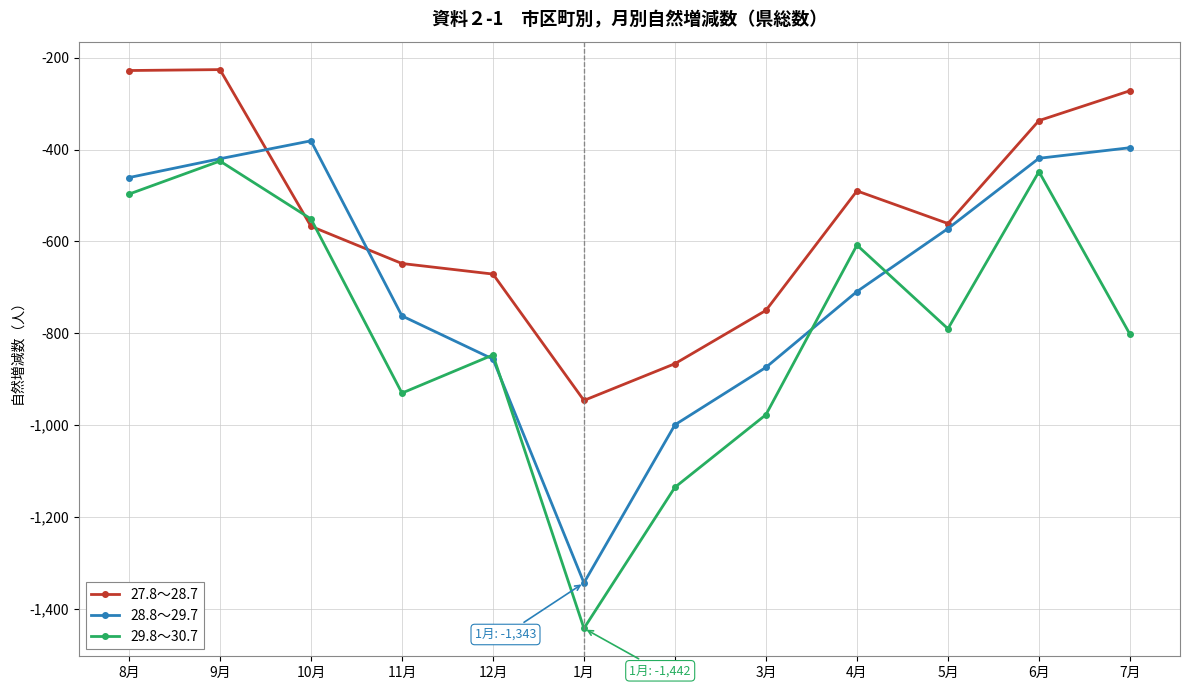

Which series has the widest spread of values?

29.8～30.7